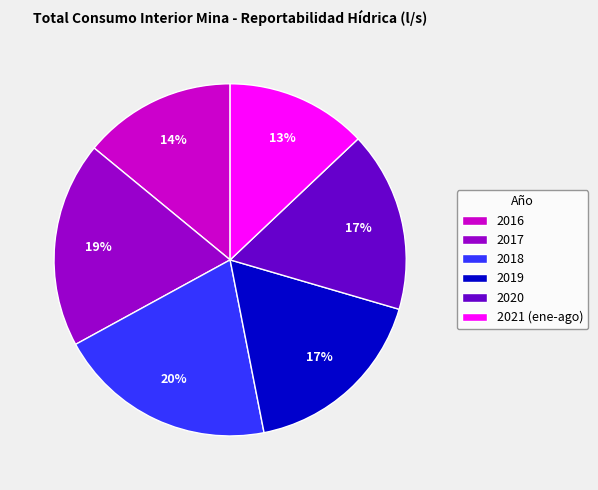

What percentage is the 2016 slice, to the nearest percent?

14%